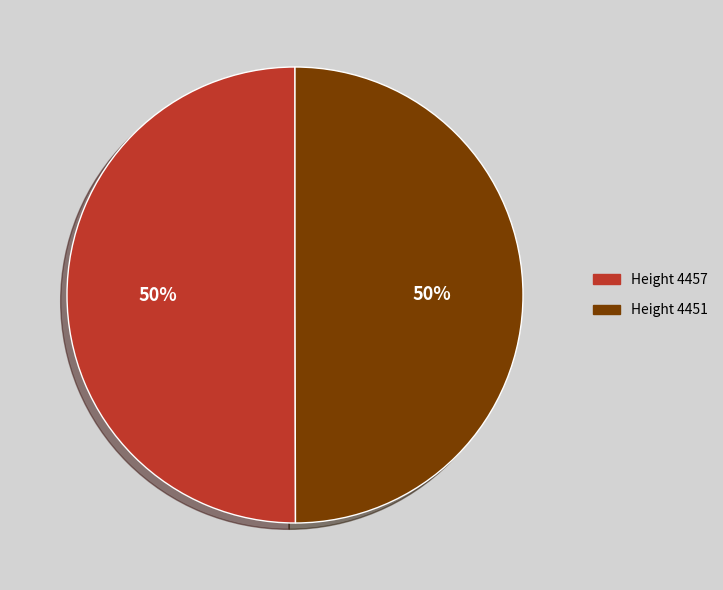

Do Height 4457 and Height 4451 together represent more than half of the pie?

Yes